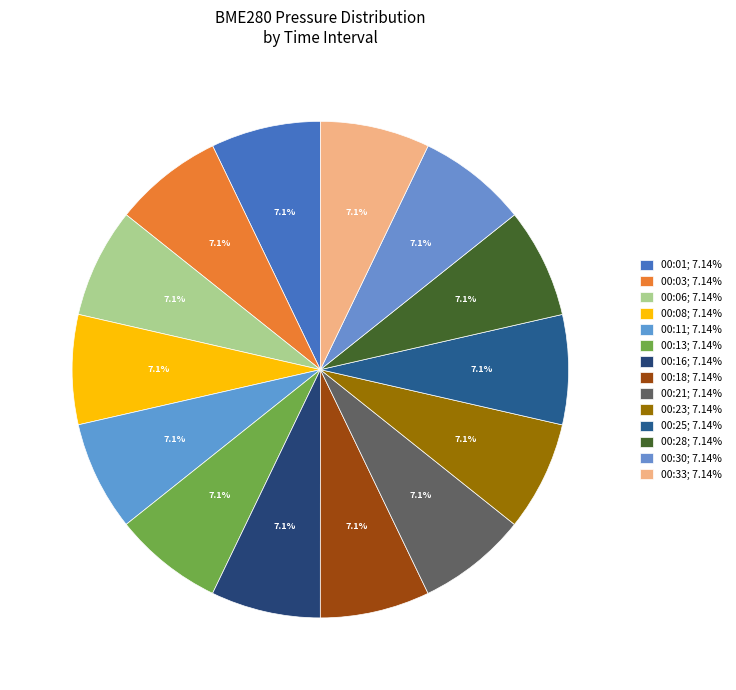

Count the number of slices in the pie.

14